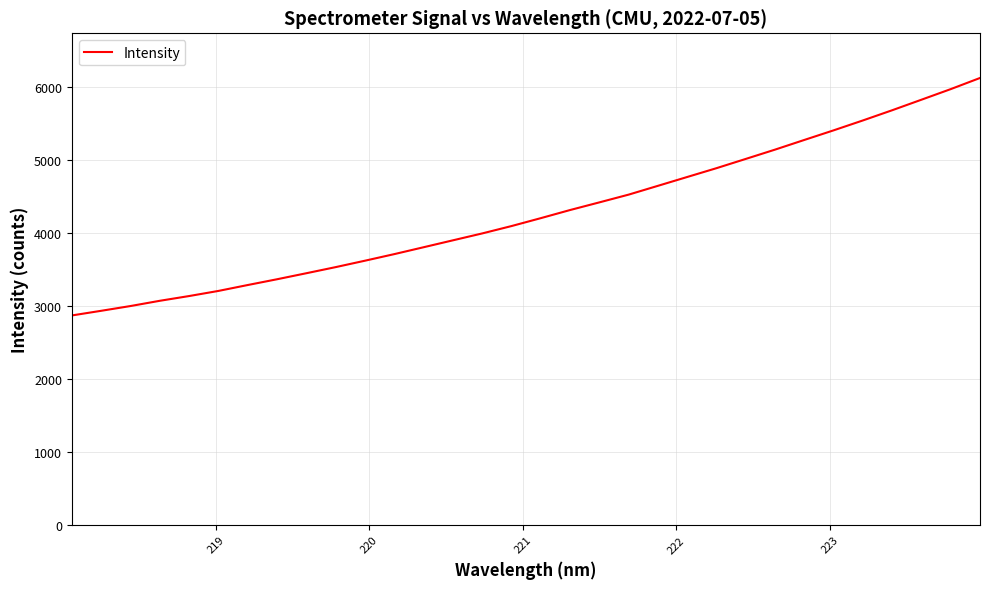

What is the smallest value displayed?

2872.2